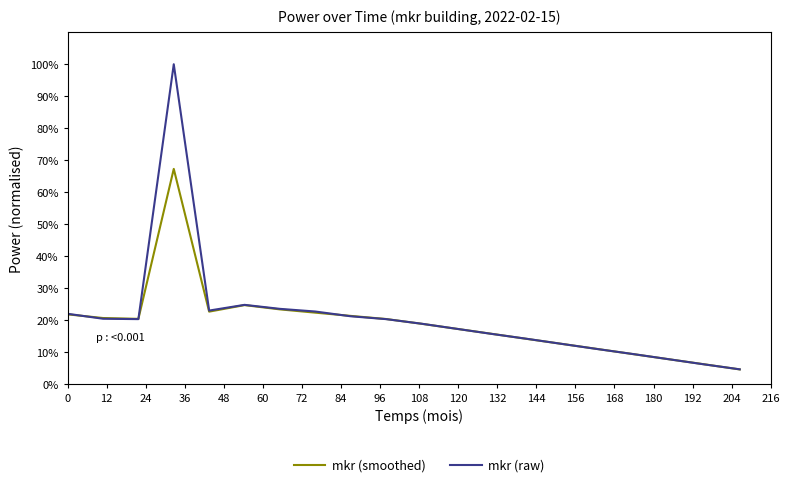

What is the lowest value of the mkr (smoothed) series?

4.7